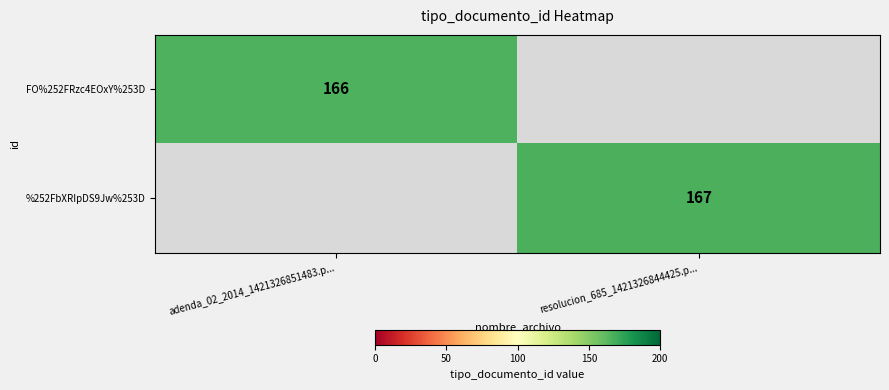

The FO%252FRzc4EOxY%253D series shows 263 at adenda_02_2014_1421326851483.p.... True or false?

False